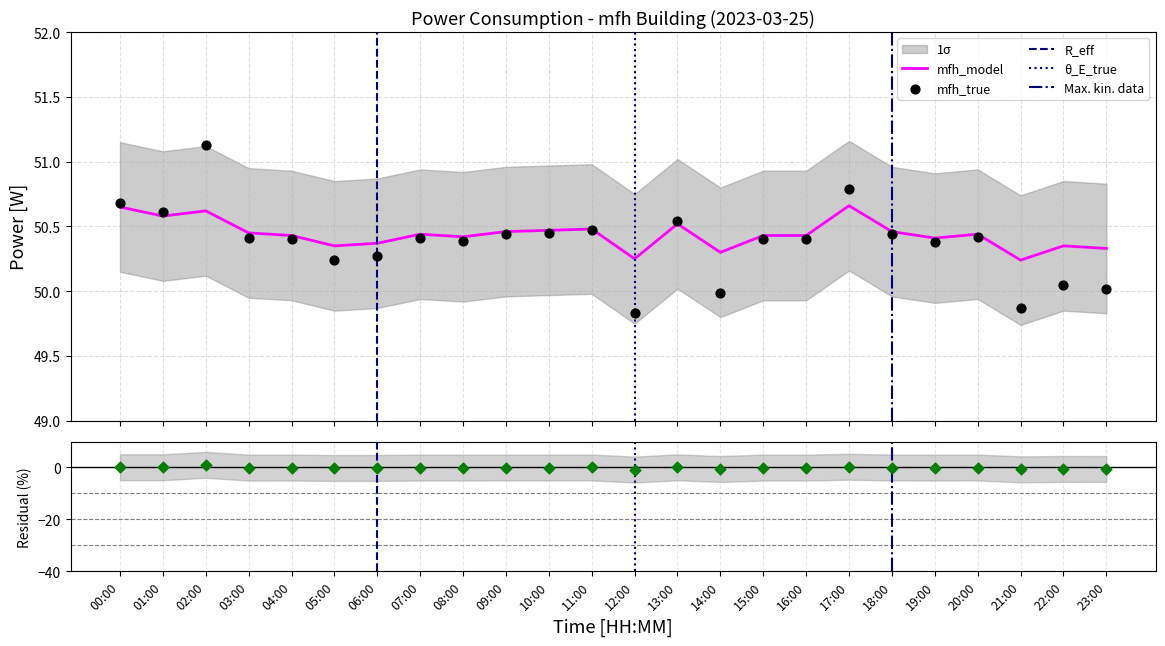

Which has a higher value, 06:00 or 21:00?

06:00